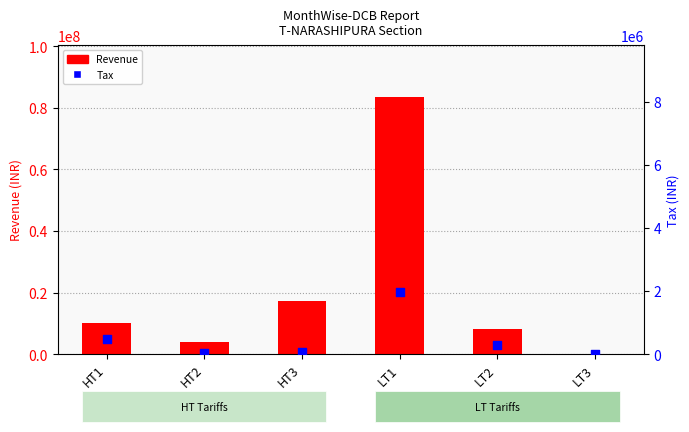

Which series has the largest total across all categories?

Revenue